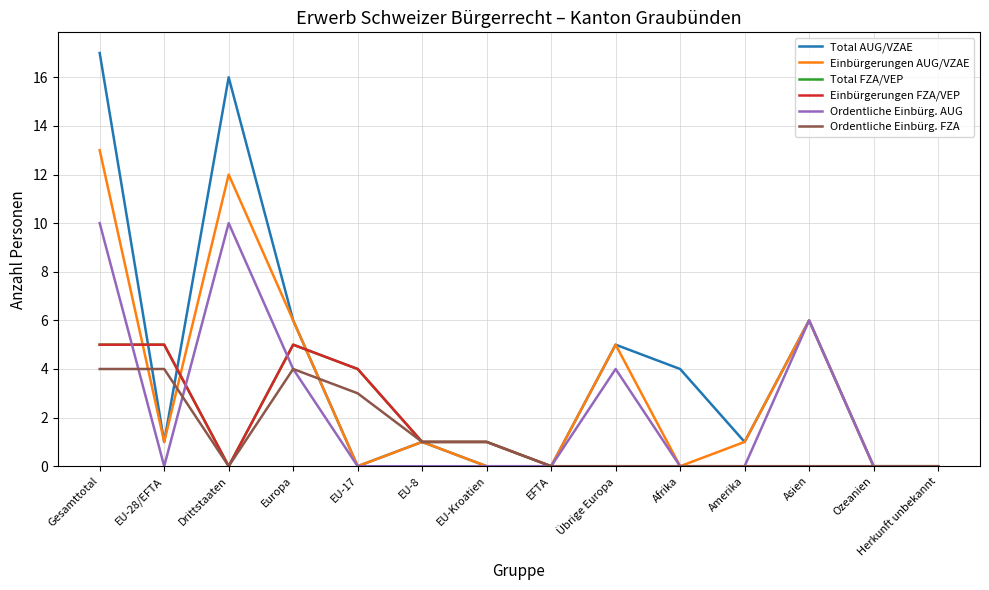

Rank the series by their maximum value, from highest to lowest.

Total AUG/VZAE, Einbürgerungen AUG/VZAE, Ordentliche Einbürg. AUG, Total FZA/VEP, Einbürgerungen FZA/VEP, Ordentliche Einbürg. FZA